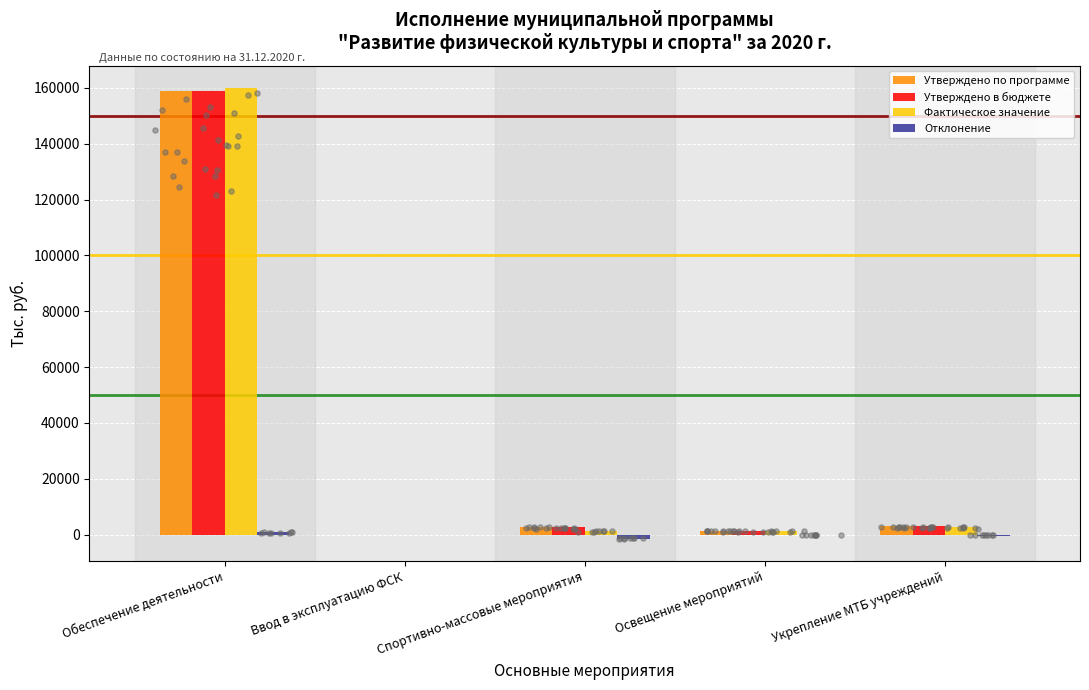

What are all the series names shown in the legend?

Утверждено по программе, Утверждено в бюджете, Фактическое значение, Отклонение